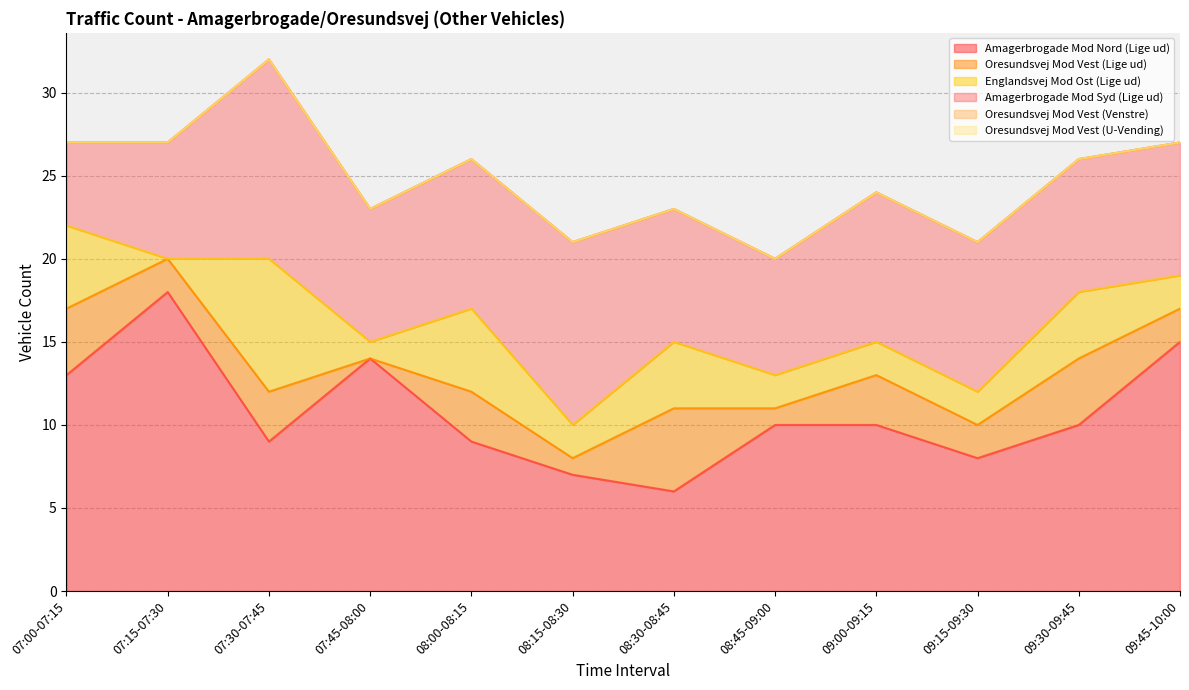

What are all the series names shown in the legend?

Amagerbrogade Mod Nord (Lige ud), Oresundsvej Mod Vest (Lige ud), Englandsvej Mod Ost (Lige ud), Amagerbrogade Mod Syd (Lige ud), Oresundsvej Mod Vest (Venstre), Oresundsvej Mod Vest (U-Vending)